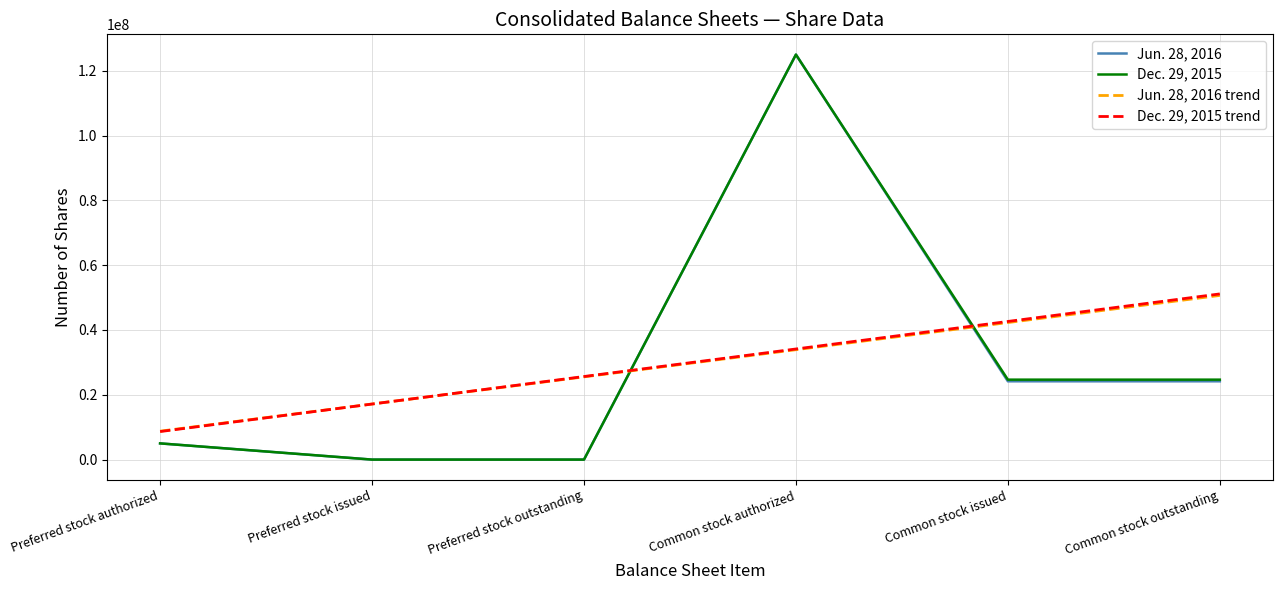

What is the total value across all series at Preferred stock issued?

34296790.5